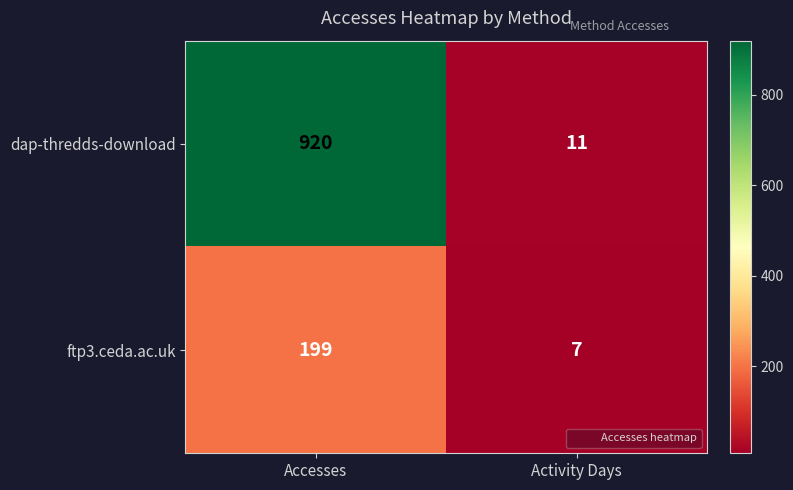

What is the spread (max minus min) of values at Accesses?

721